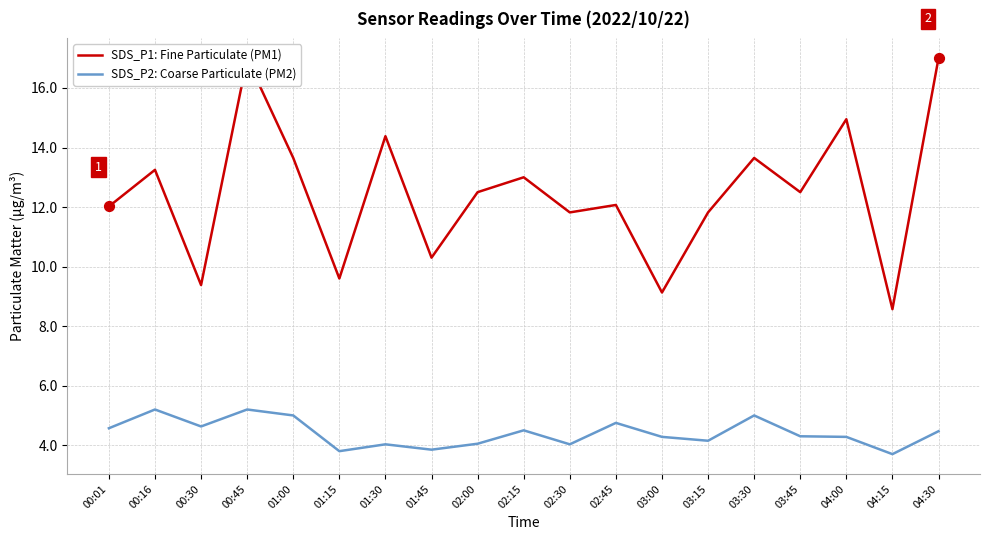

Which series has the widest spread of values?

SDS_P1: Fine Particulate (PM1)